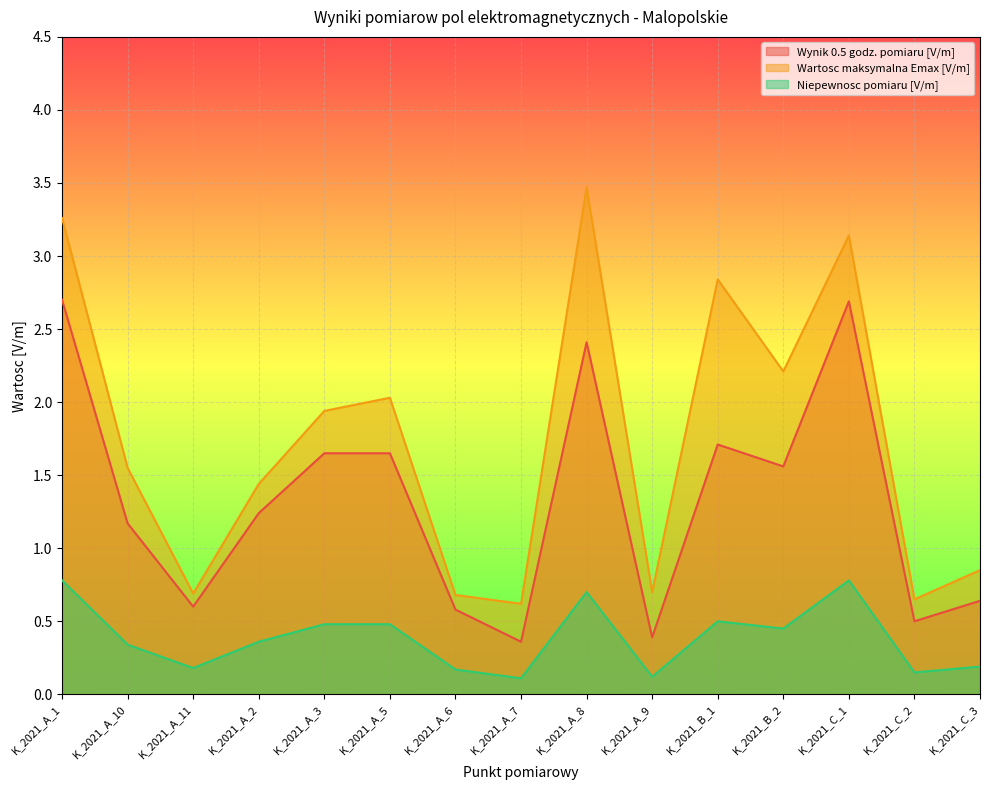

At which category is the sum across all series the highest?

K_2021_A_1